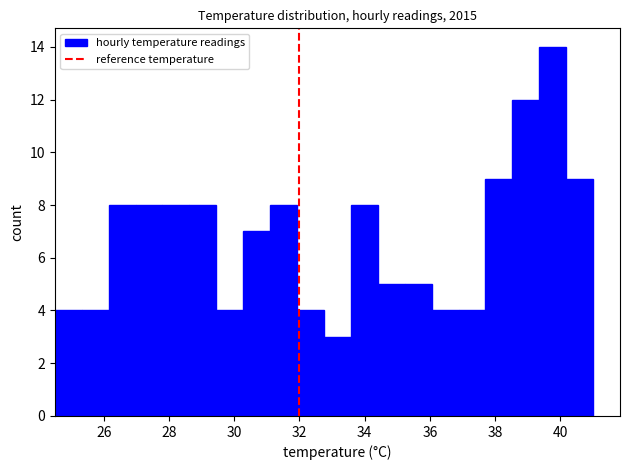

Reading left to right, list every bar in this chart as the range it spans on the x-axis followed by its height. Neither the bar edges nor the heights are printed on the chart, so give them approximately, as read against the axes.

24.6 to 25.4: 4
25.4 to 26.2: 4
26.2 to 27.0: 8
27.0 to 27.8: 8
27.8 to 28.6: 8
28.6 to 29.4: 8
29.4 to 30.2: 4
30.2 to 31.2: 7
31.2 to 32.0: 8
32.0 to 32.8: 4
32.8 to 33.6: 3
33.6 to 34.4: 8
34.4 to 35.2: 5
35.2 to 36.0: 5
36.0 to 36.8: 4
36.8 to 37.8: 4
37.8 to 38.6: 9
38.6 to 39.4: 12
39.4 to 40.2: 14
40.2 to 41.0: 9